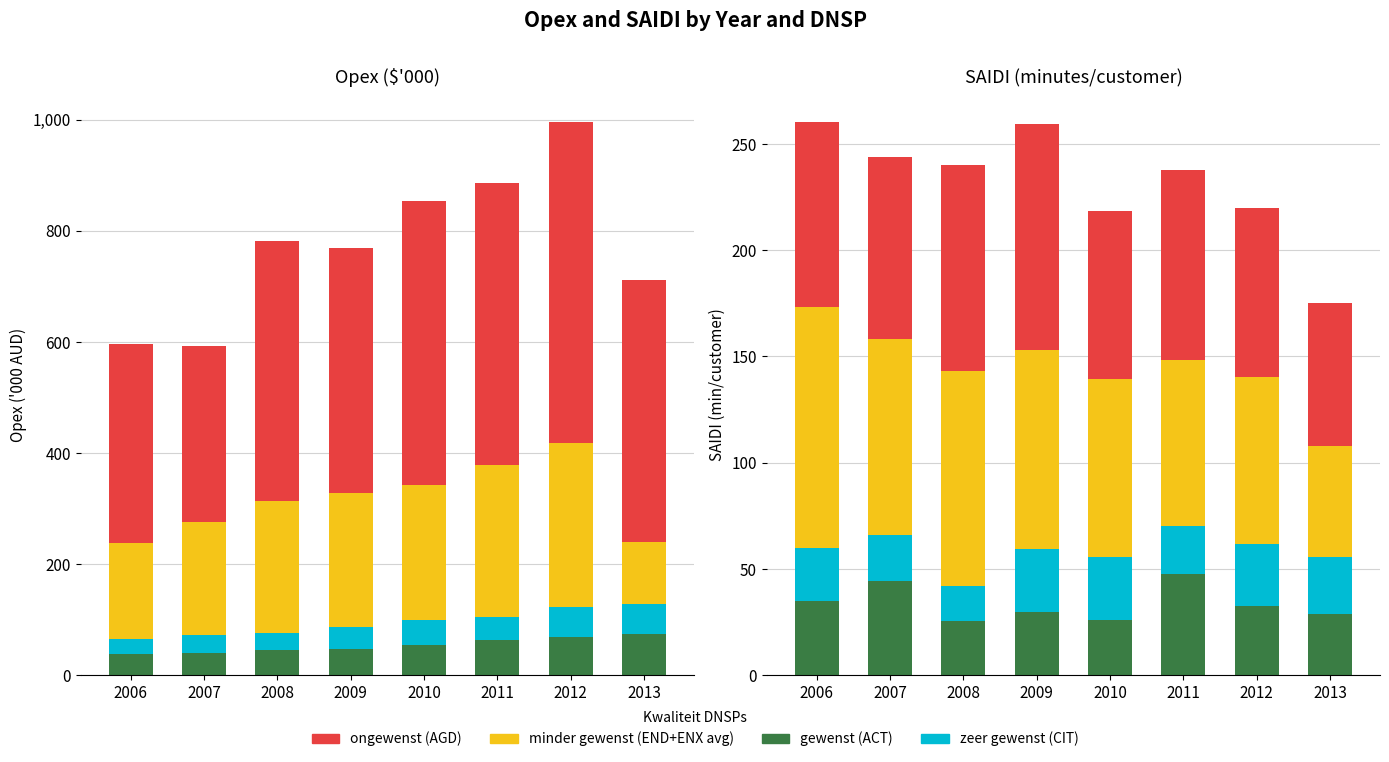

What is the value of the gewenst bar at the 6th from the left?

47.7